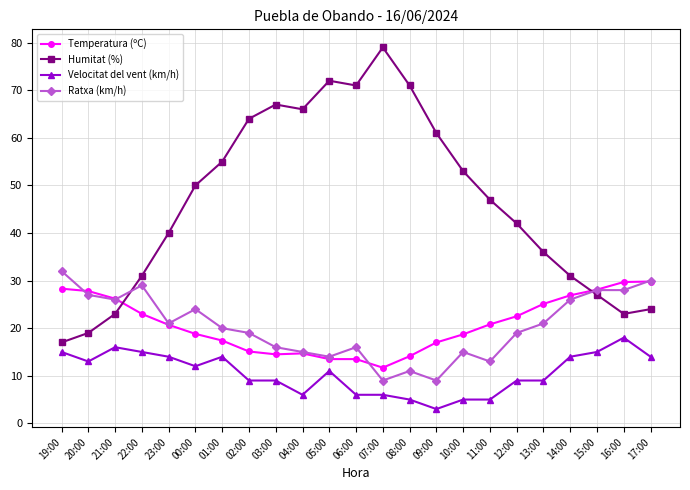

What value does the Temperatura (ºC) series have at 01:00?

17.4